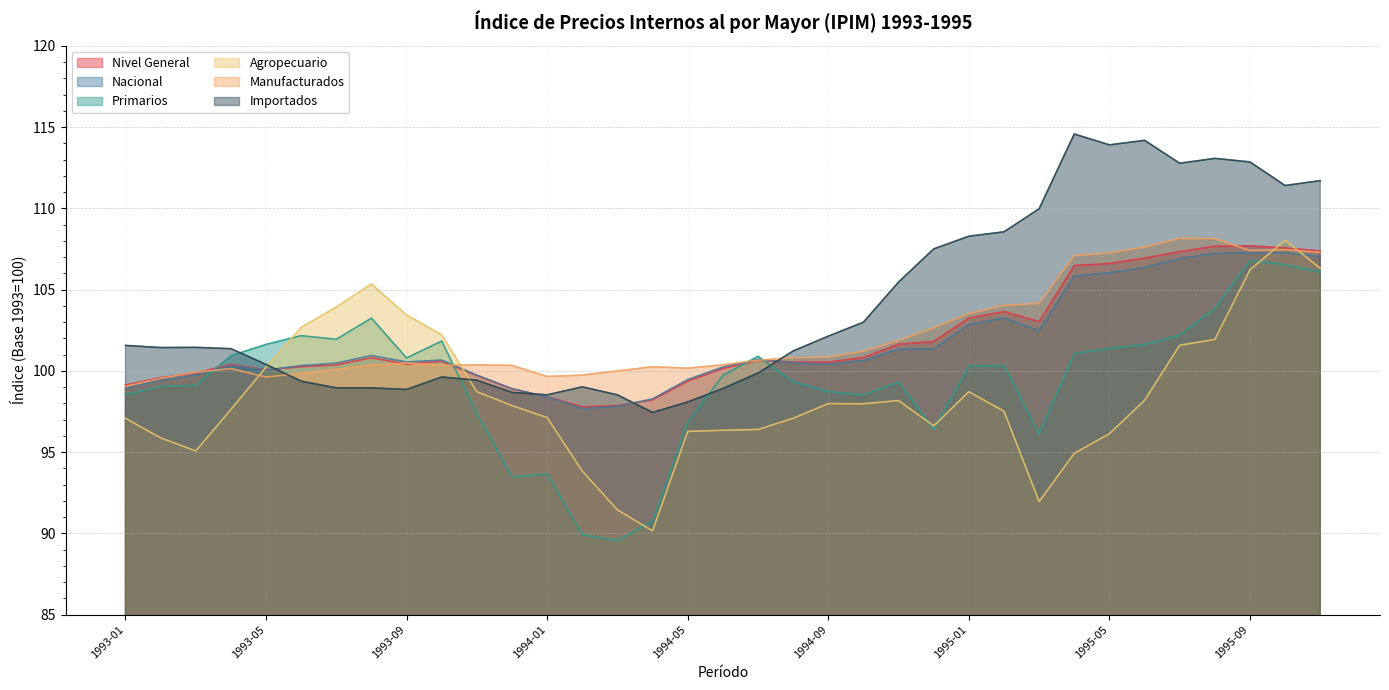

Is it true that Importados equals 114.6 at 1995-04?

True